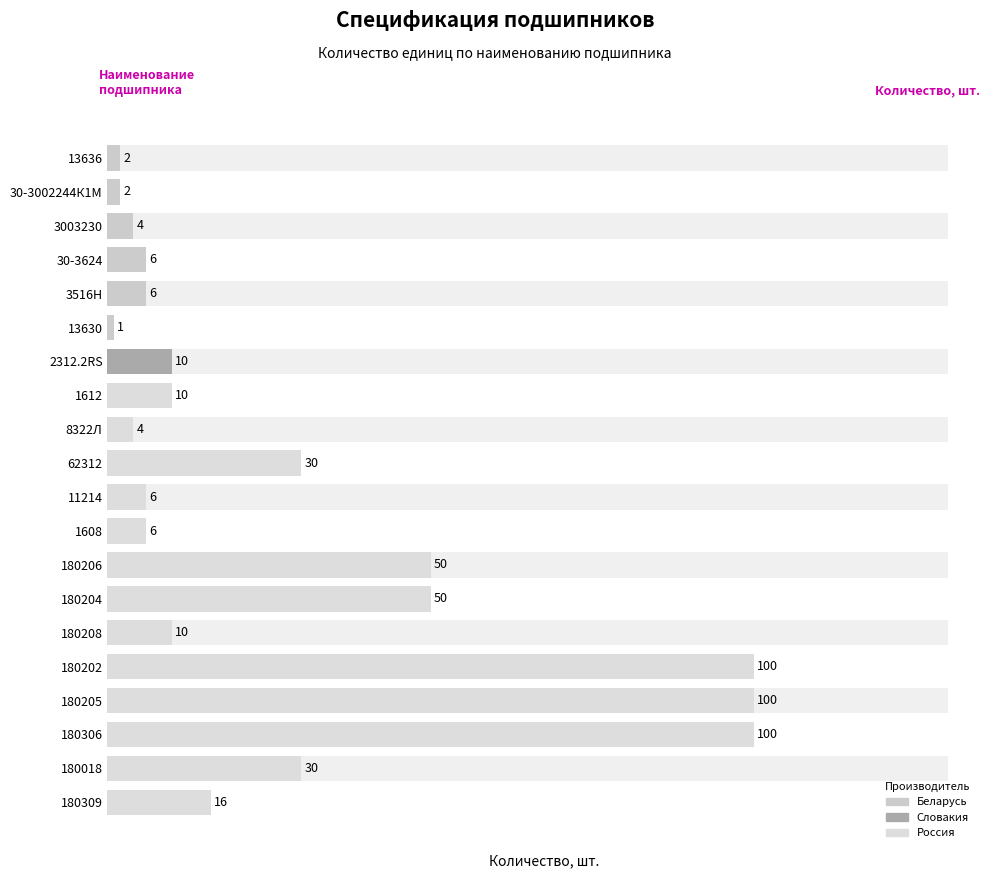

Reading right to left, what are all the values shown in this chart?

16	30	100	100	100	10	50	50	6	6	30	4	10	10	1	6	6	4	2	2